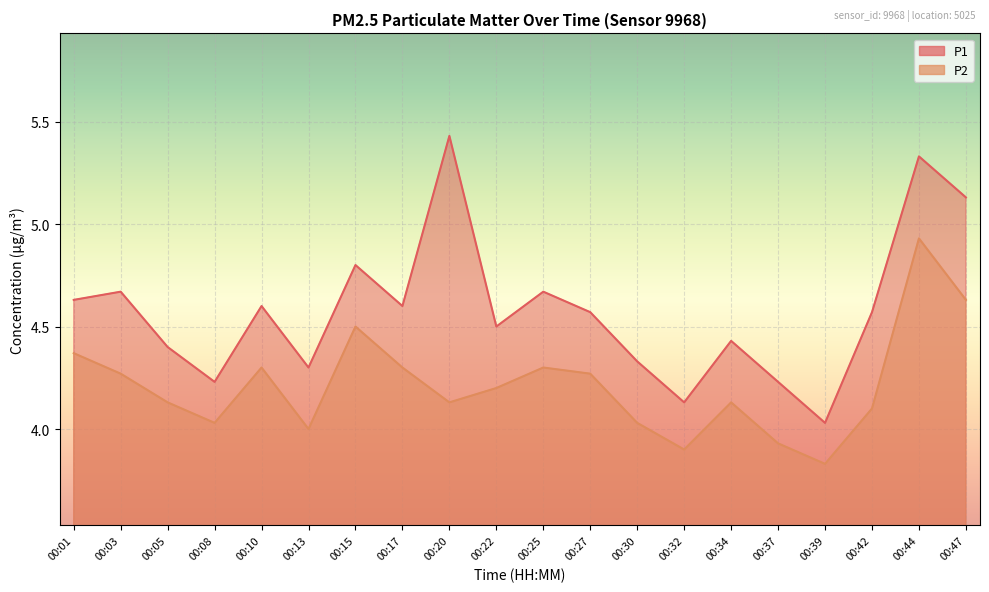

In P1, how many points are higher than both neighbors (excluding endpoints)?

7